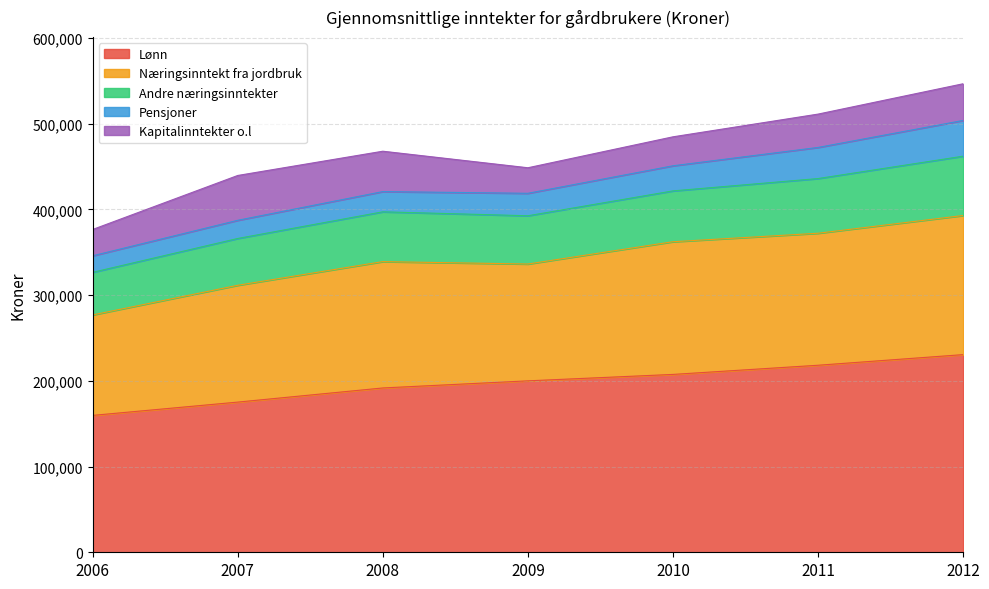

Which category has the highest value in the Lønn series?

2012